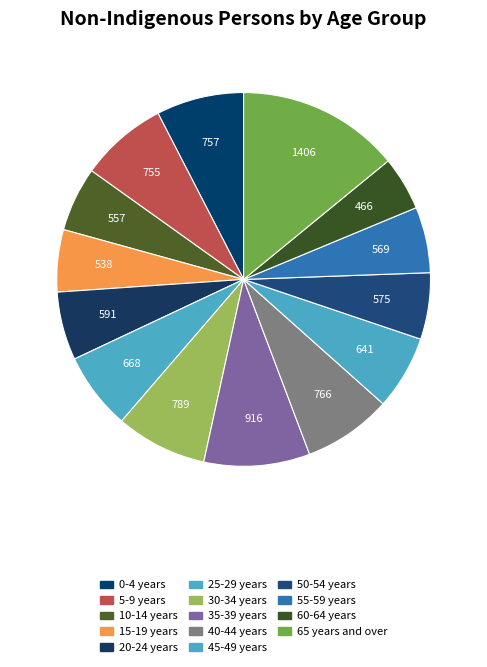

Is it true that 5-9 years is 1% of the pie?

False